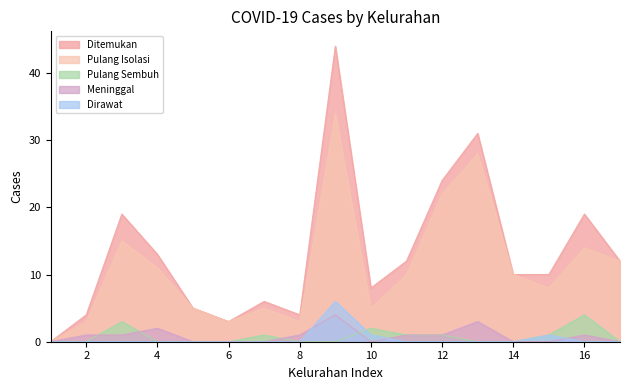

How many values in Meninggal are above zero?

9